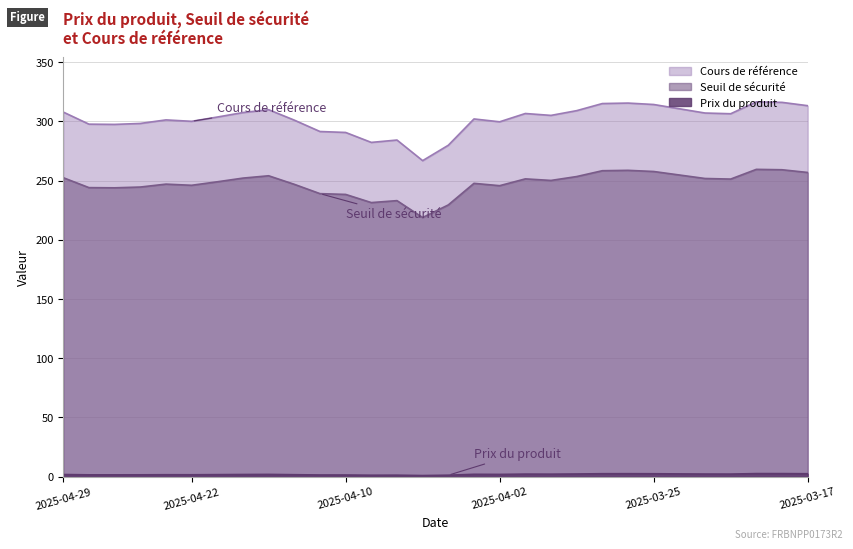

How many lines are shown in the chart?

3